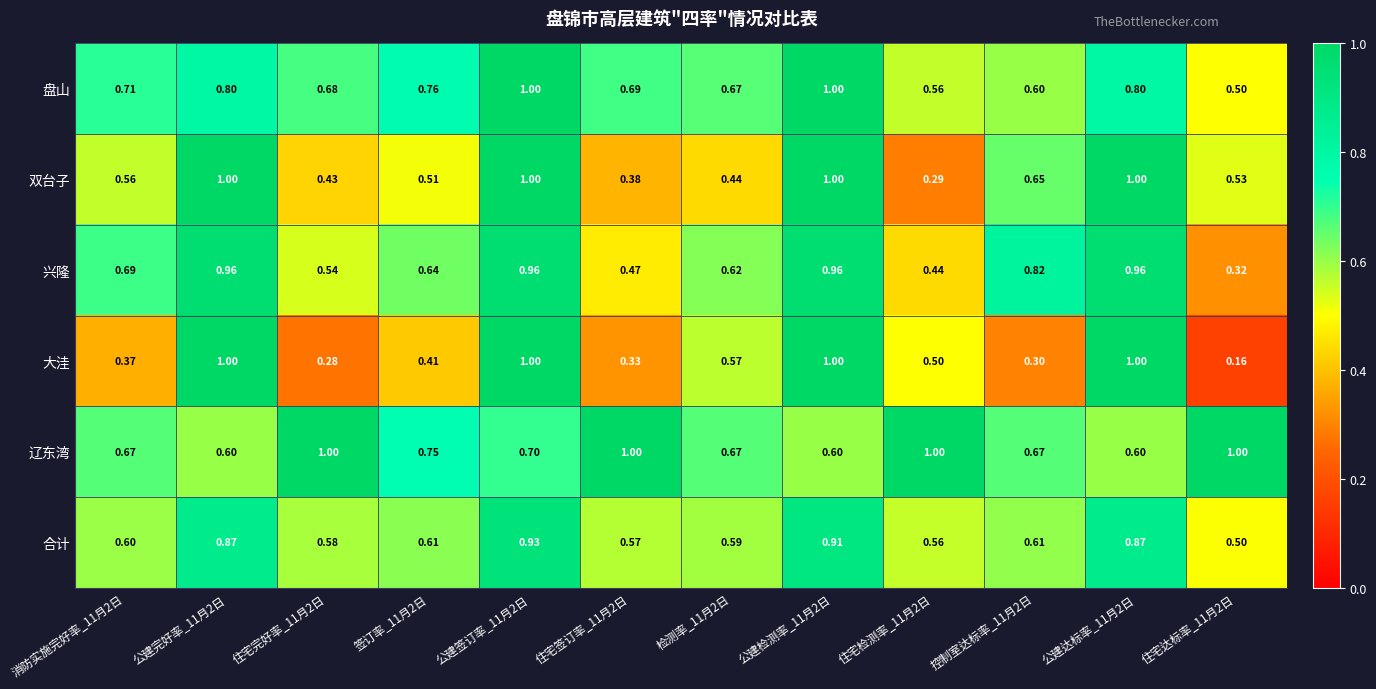

At 住宅完好率_11月2日, list the series in order from largest to smallest.

辽东湾, 盘山, 合计, 兴隆, 双台子, 大洼